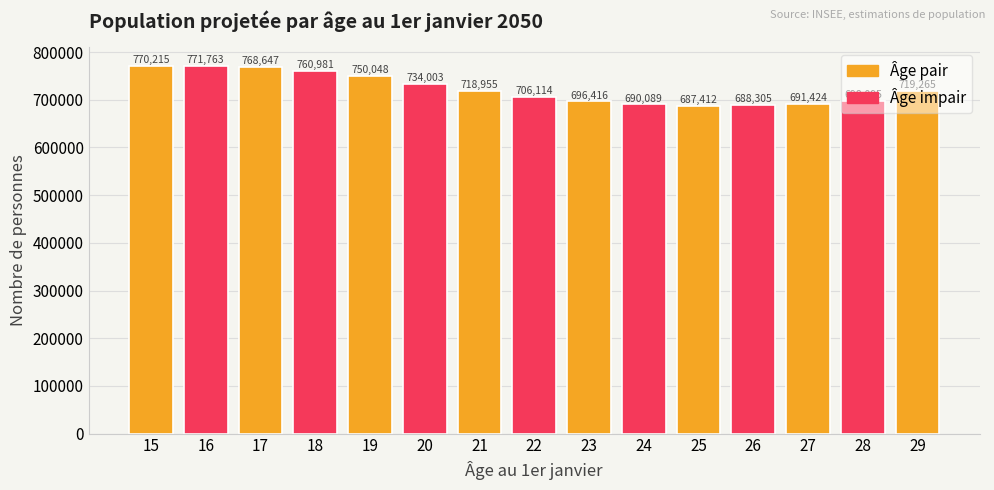

Which category has the highest value across all series?

16